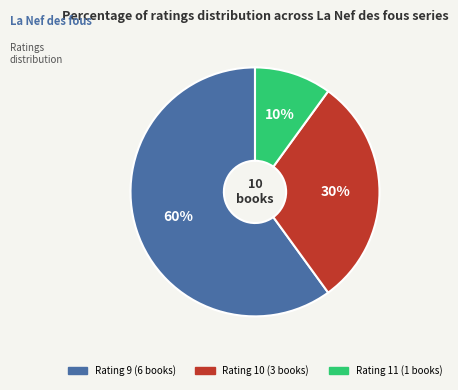

To the nearest percent, what is the difference between the largest and smallest slice percentages?

50%